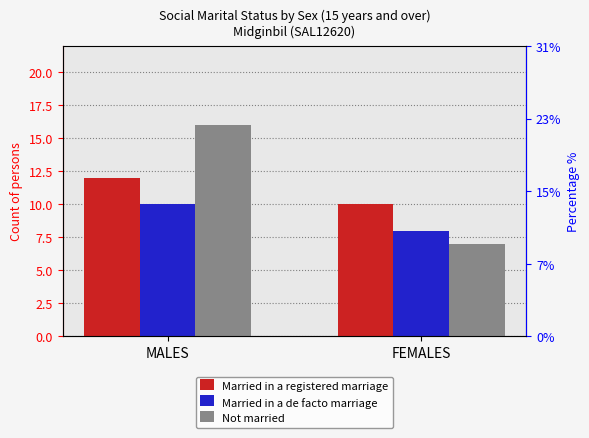

Count the Married in a de facto marriage values in the range 8 to 10.

2